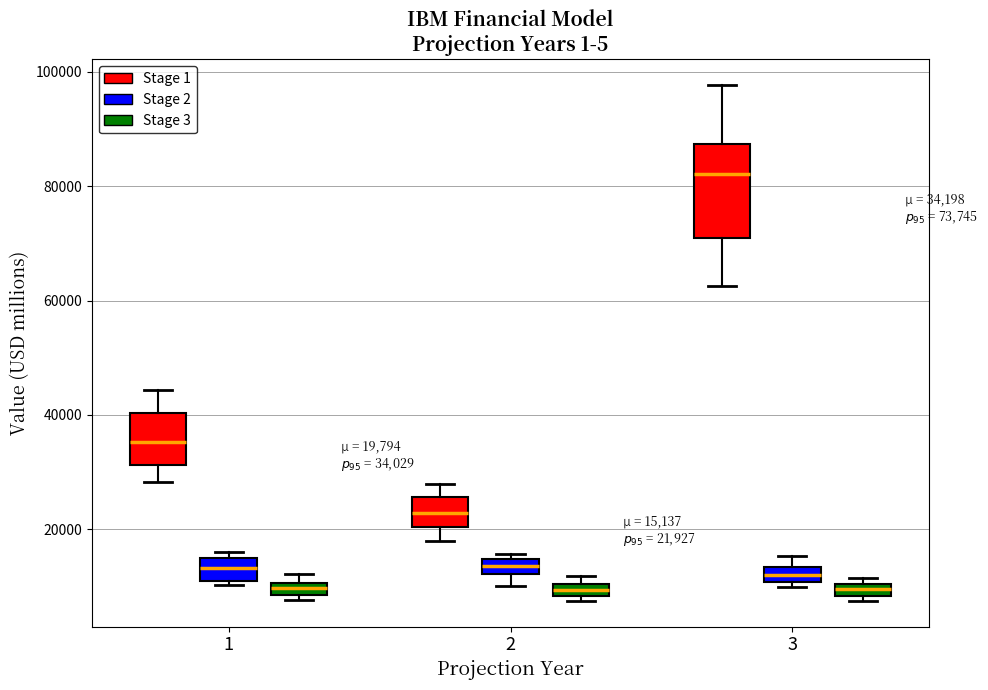

Which box is the tallest, from its lower edge to its upper edge?

3 (Stage 1)